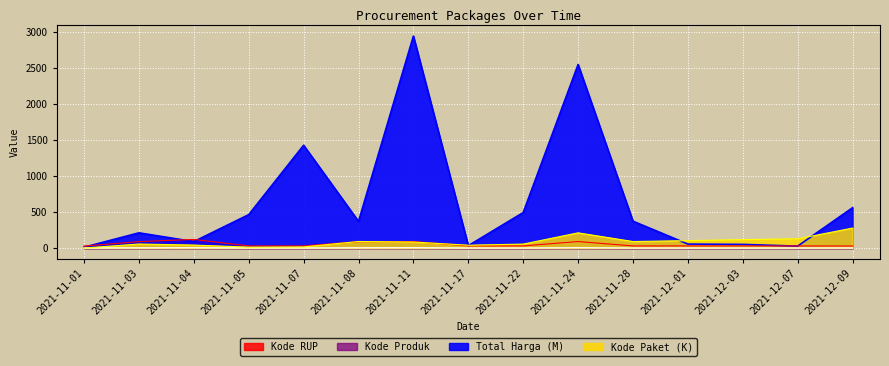

What is the label of the 14th point from the left?

2021-12-07